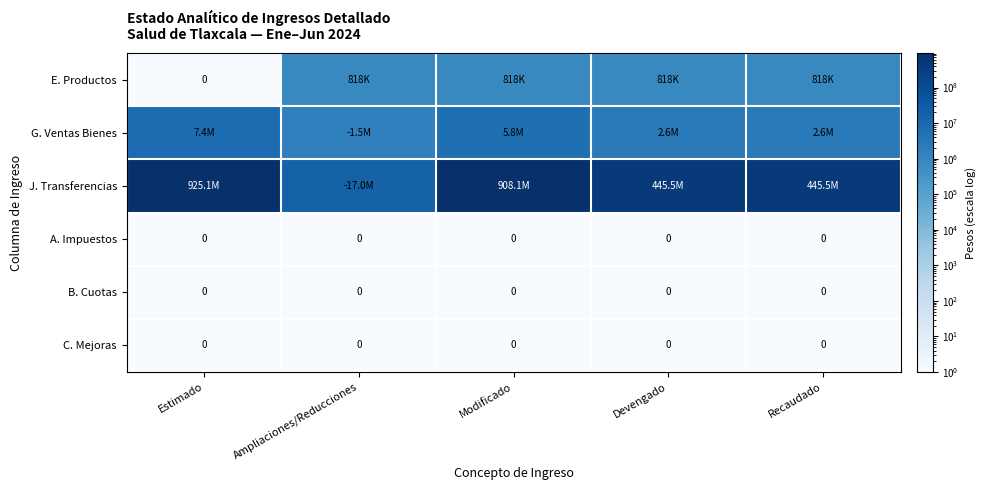

Is it true that A. Impuestos equals 0 at Estimado?

True